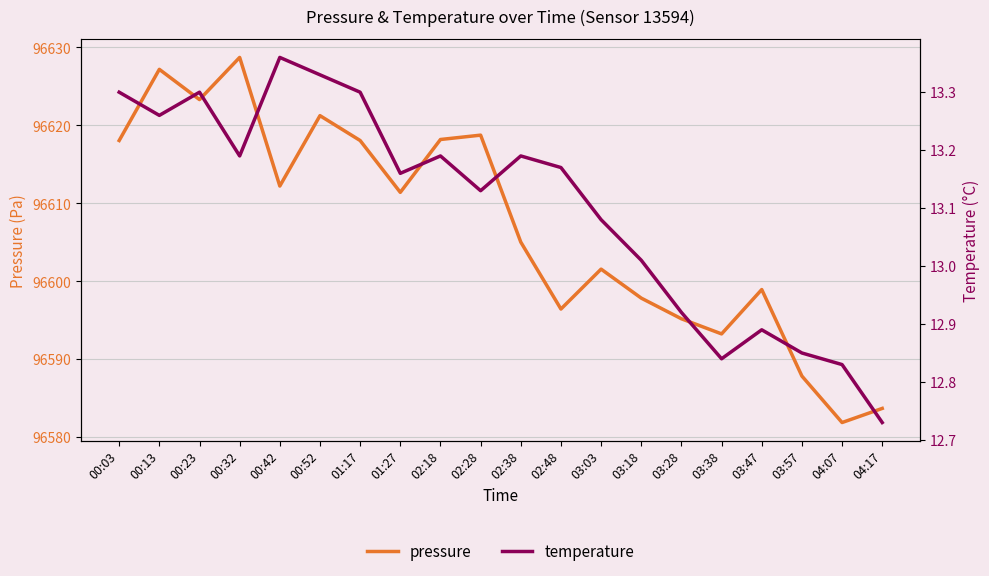

The value of pressure at 02:38 is 141106.6. True or false?

False